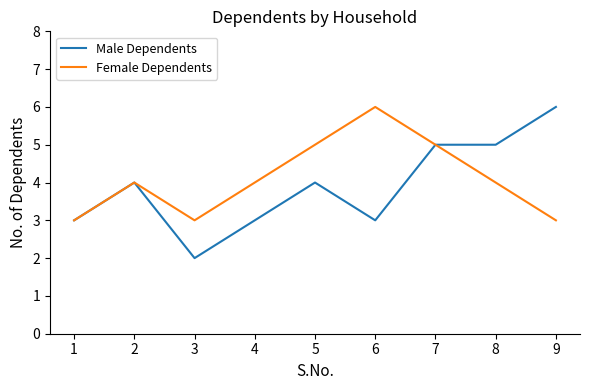

At which category is the sum across all series the highest?

7